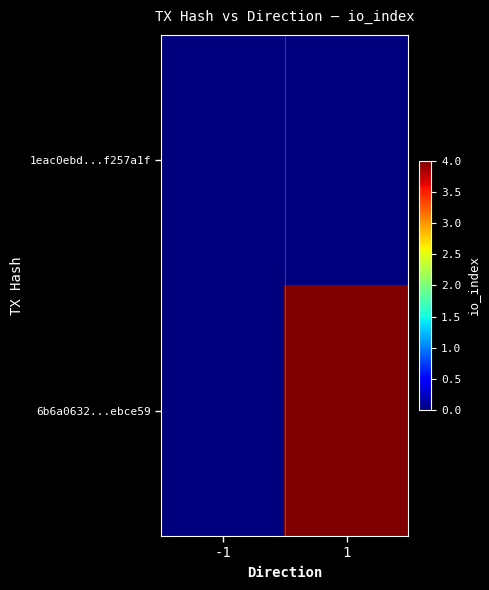

Reading left to right, list all the values displayed in this chart.

1eac0ebd...f257a1f: -1=0	1=0
6b6a0632...ebce59: -1=0	1=4